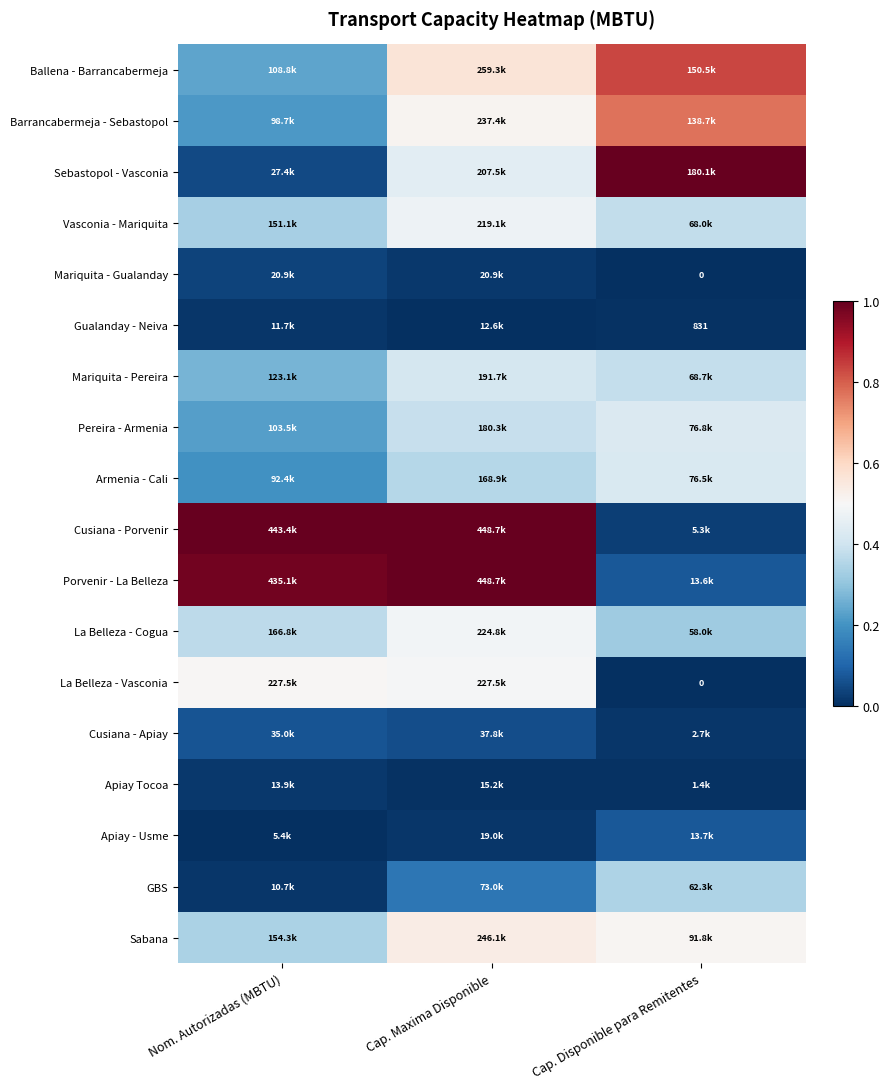

What is the difference between the maximum and minimum values in the Sabana series?

0.2